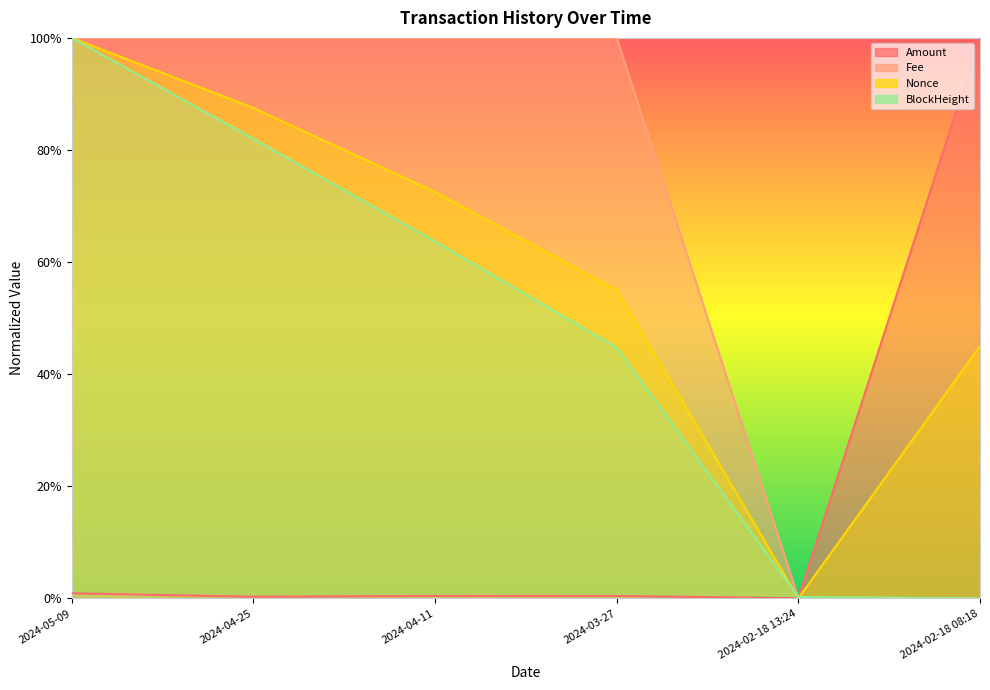

Does the chart have visible grid lines?

No